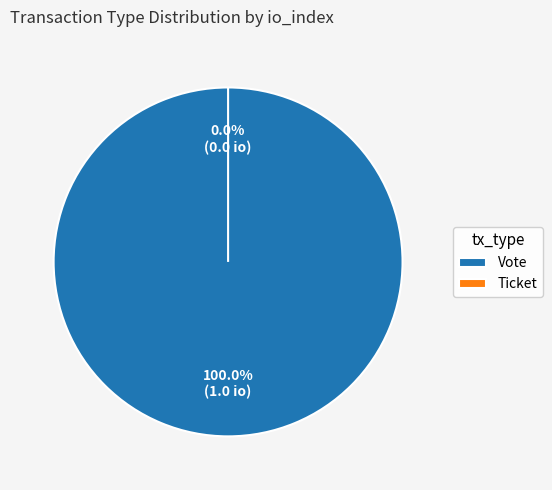

Rank the categories by value from lowest to highest.

Ticket, Vote